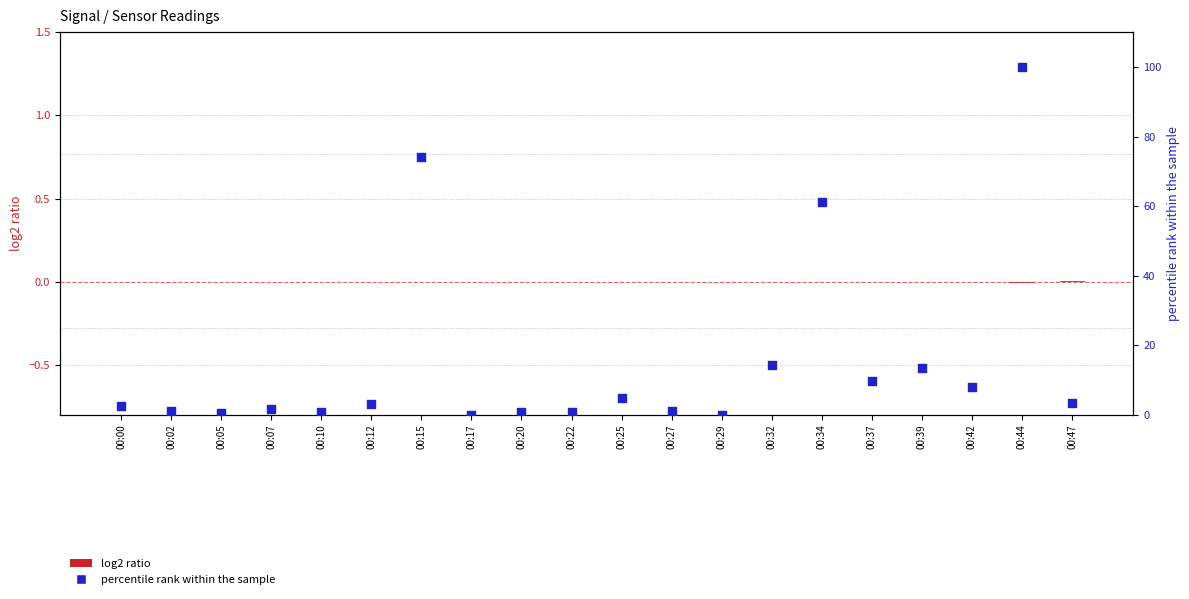

What are all the series names shown in the legend?

log2 ratio, percentile rank within the sample